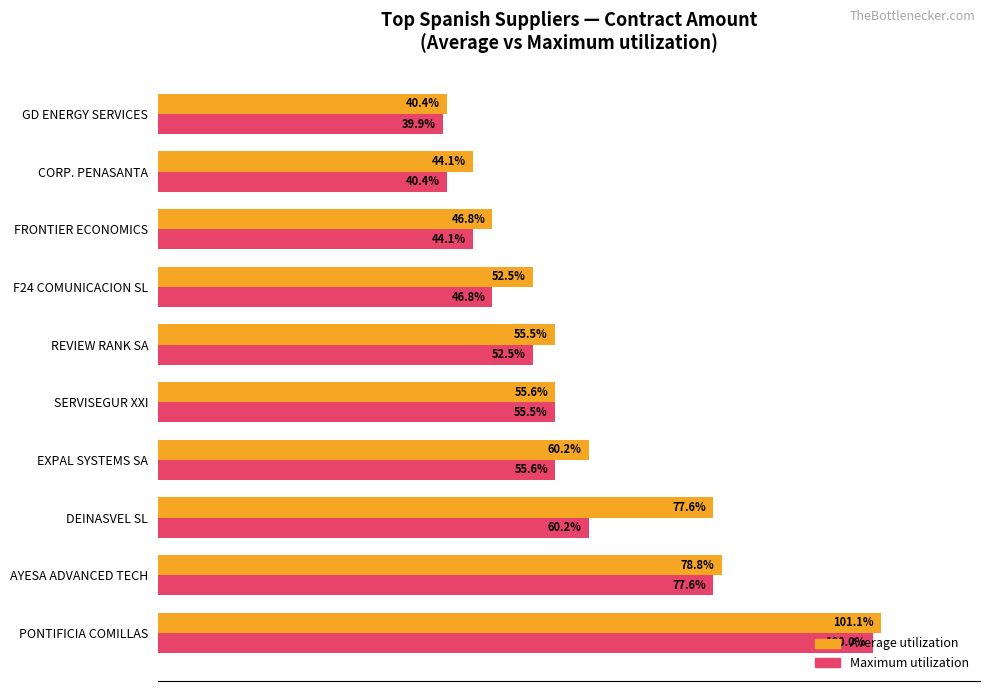

List the labels in order of Average utilization value, smallest first.

GD ENERGY SERVICES, CORP. PENASANTA, FRONTIER ECONOMICS, F24 COMUNICACION SL, REVIEW RANK SA, SERVISEGUR XXI, EXPAL SYSTEMS SA, DEINASVEL SL, AYESA ADVANCED TECH, PONTIFICIA COMILLAS